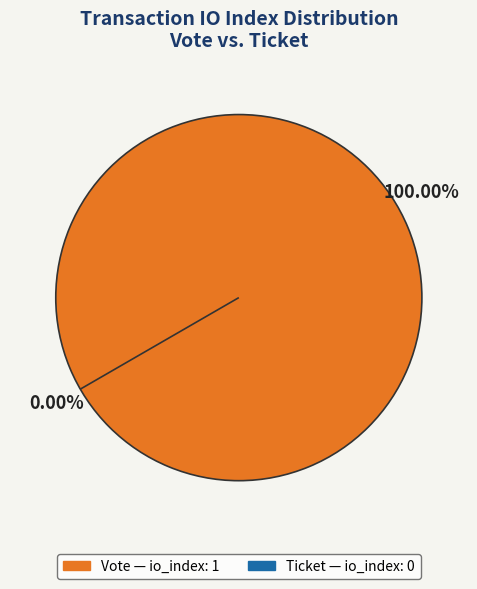

How many segments does this pie chart have?

2